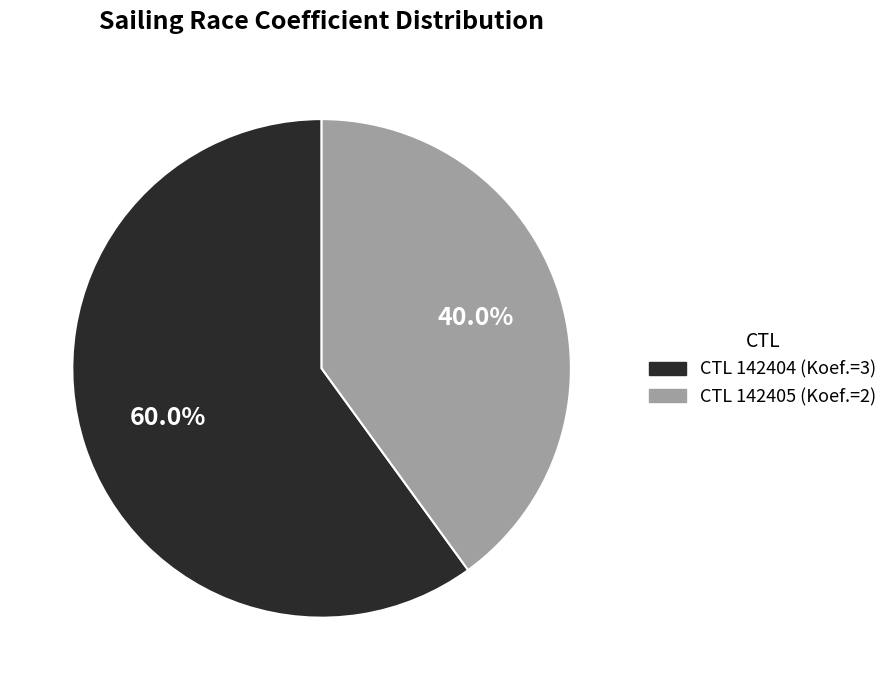

Do CTL 142405 (Koef.=2) and CTL 142404 (Koef.=3) together represent more than half of the pie?

Yes